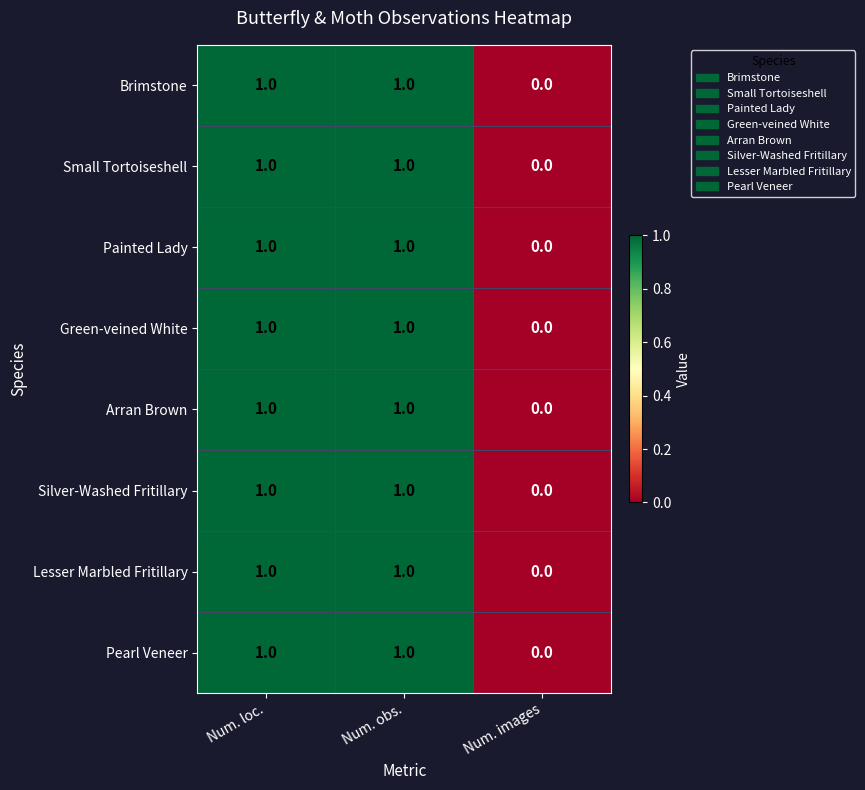

The value of Painted Lady at Num. obs. is 2. True or false?

False